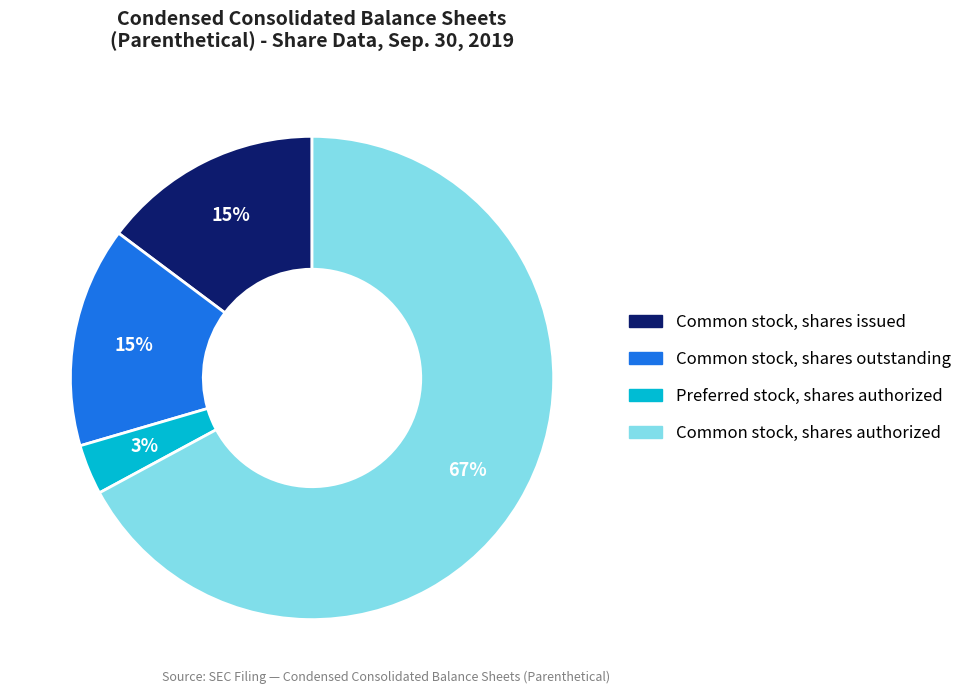

Is it true that Common stock, shares outstanding is 15% of the pie?

True